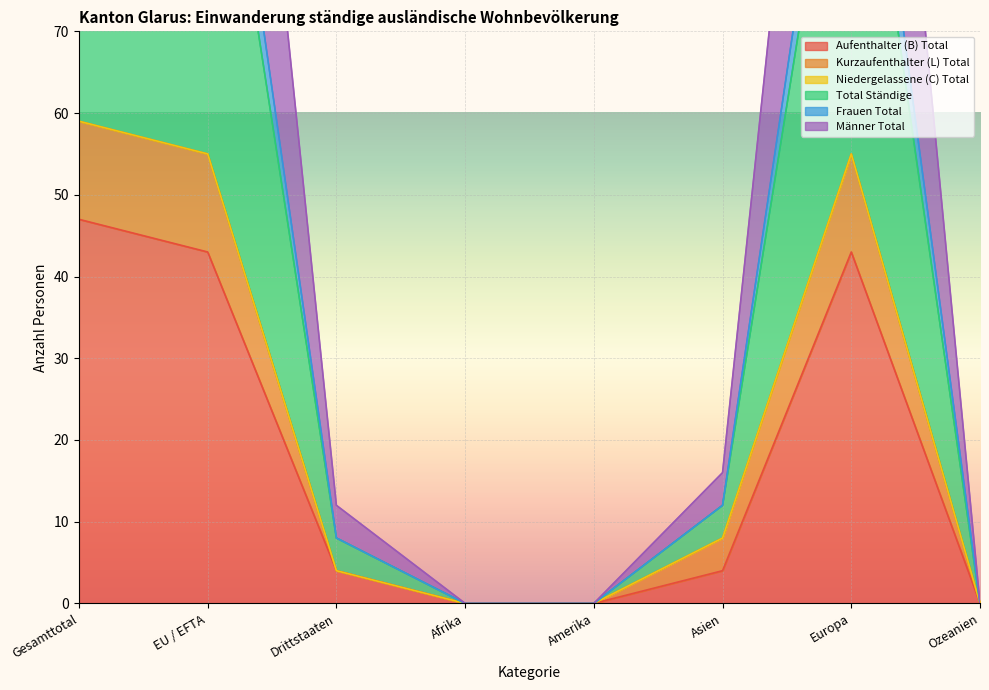

Where does the Aufenthalter (B) Total series first go above 4?

Gesamttotal